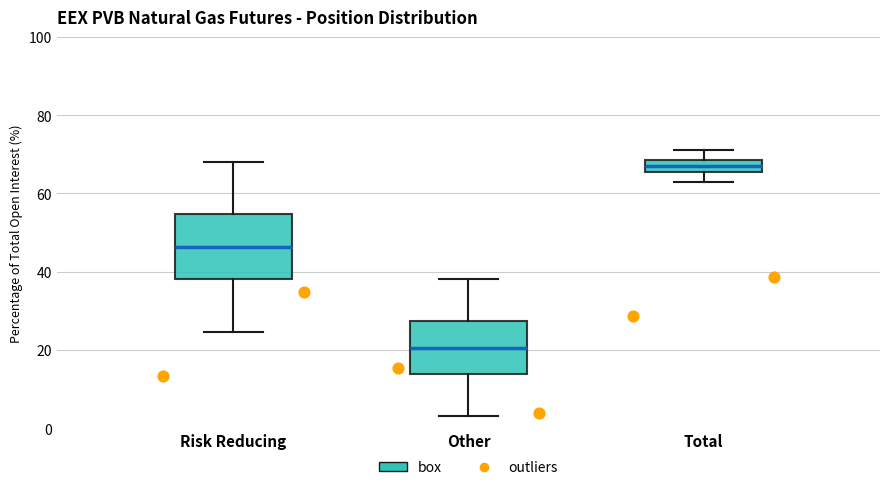

Which box has the highest median line?

Total